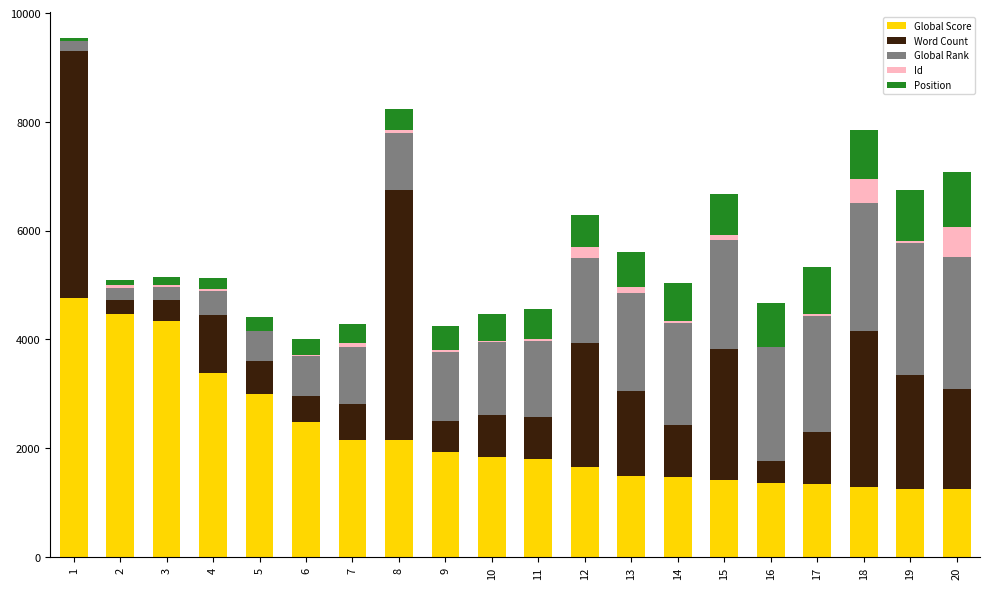

What is the sum of all Global Score values?

44806.0